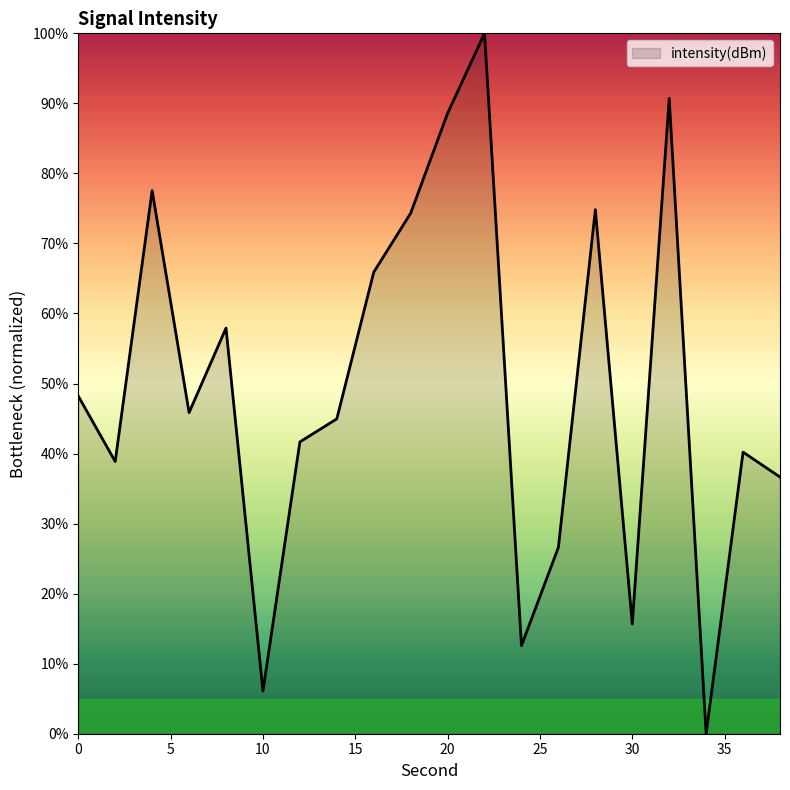

What is the difference between the maximum and minimum values?

100.0